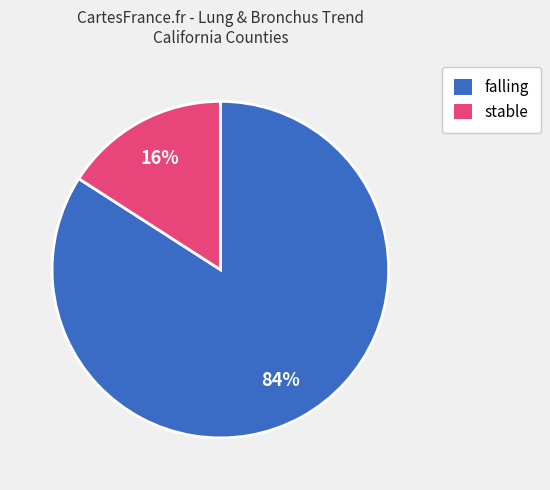

Is there any slice that represents more than half of the pie?

Yes